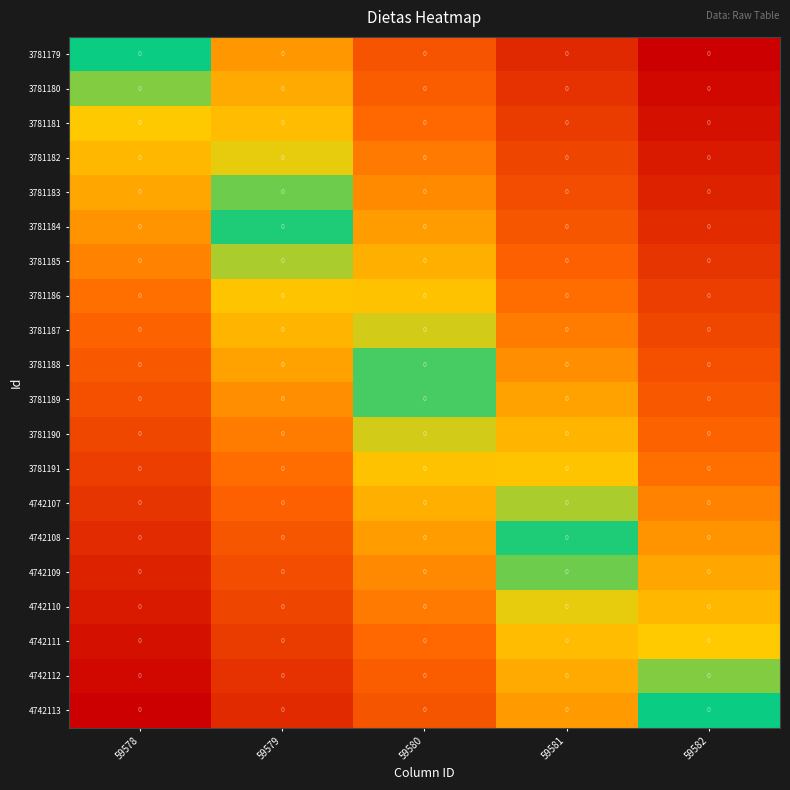

Reading left to right, transcribe all the data shown in this chart.

3781179: 59578=0.0	59579=0.0	59580=0.0	59581=0.0	59582=0.0
3781180: 59578=0.0	59579=0.0	59580=0.0	59581=0.0	59582=0.0
3781181: 59578=0.0	59579=0.0	59580=0.0	59581=0.0	59582=0.0
3781182: 59578=0.0	59579=0.0	59580=0.0	59581=0.0	59582=0.0
3781183: 59578=0.0	59579=0.0	59580=0.0	59581=0.0	59582=0.0
3781184: 59578=0.0	59579=0.0	59580=0.0	59581=0.0	59582=0.0
3781185: 59578=0.0	59579=0.0	59580=0.0	59581=0.0	59582=0.0
3781186: 59578=0.0	59579=0.0	59580=0.0	59581=0.0	59582=0.0
3781187: 59578=0.0	59579=0.0	59580=0.0	59581=0.0	59582=0.0
3781188: 59578=0.0	59579=0.0	59580=0.0	59581=0.0	59582=0.0
3781189: 59578=0.0	59579=0.0	59580=0.0	59581=0.0	59582=0.0
3781190: 59578=0.0	59579=0.0	59580=0.0	59581=0.0	59582=0.0
3781191: 59578=0.0	59579=0.0	59580=0.0	59581=0.0	59582=0.0
4742107: 59578=0.0	59579=0.0	59580=0.0	59581=0.0	59582=0.0
4742108: 59578=0.0	59579=0.0	59580=0.0	59581=0.0	59582=0.0
4742109: 59578=0.0	59579=0.0	59580=0.0	59581=0.0	59582=0.0
4742110: 59578=0.0	59579=0.0	59580=0.0	59581=0.0	59582=0.0
4742111: 59578=0.0	59579=0.0	59580=0.0	59581=0.0	59582=0.0
4742112: 59578=0.0	59579=0.0	59580=0.0	59581=0.0	59582=0.0
4742113: 59578=0.0	59579=0.0	59580=0.0	59581=0.0	59582=0.0